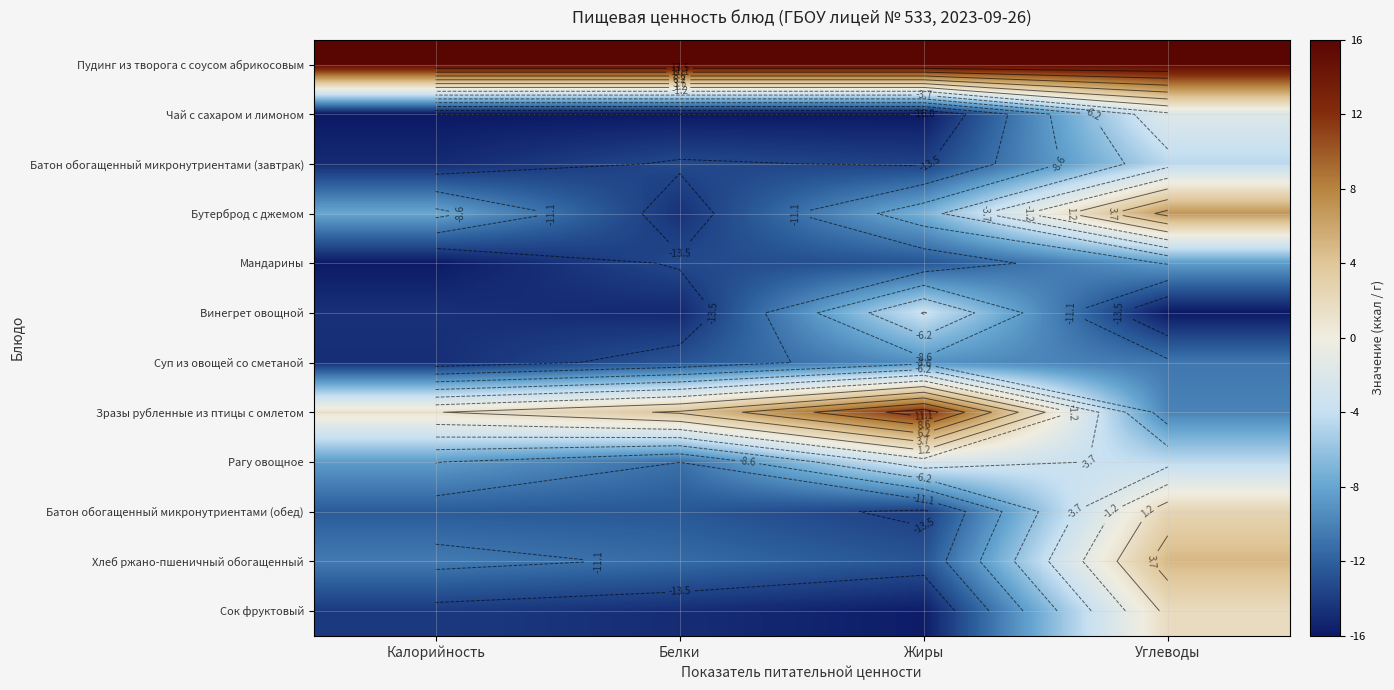

What is the spread (max minus min) of values at Калорийность?

32.0